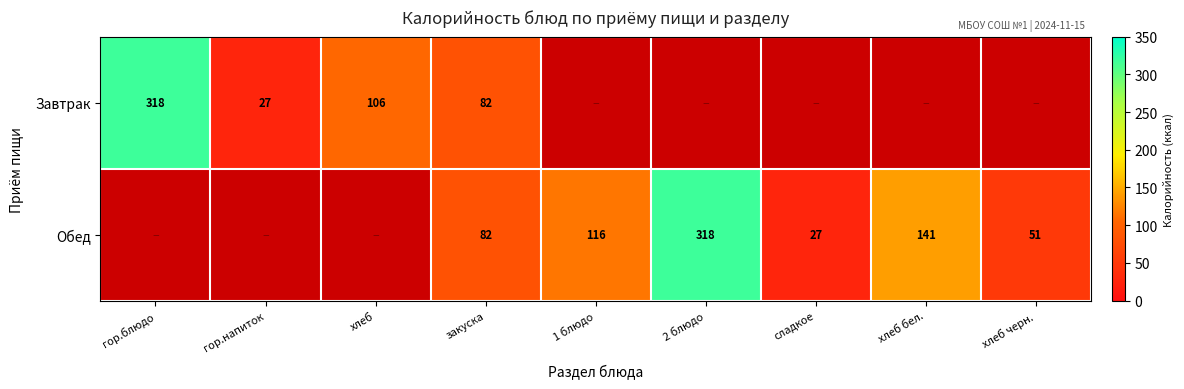

How many positive values does the row_0 series have?

4